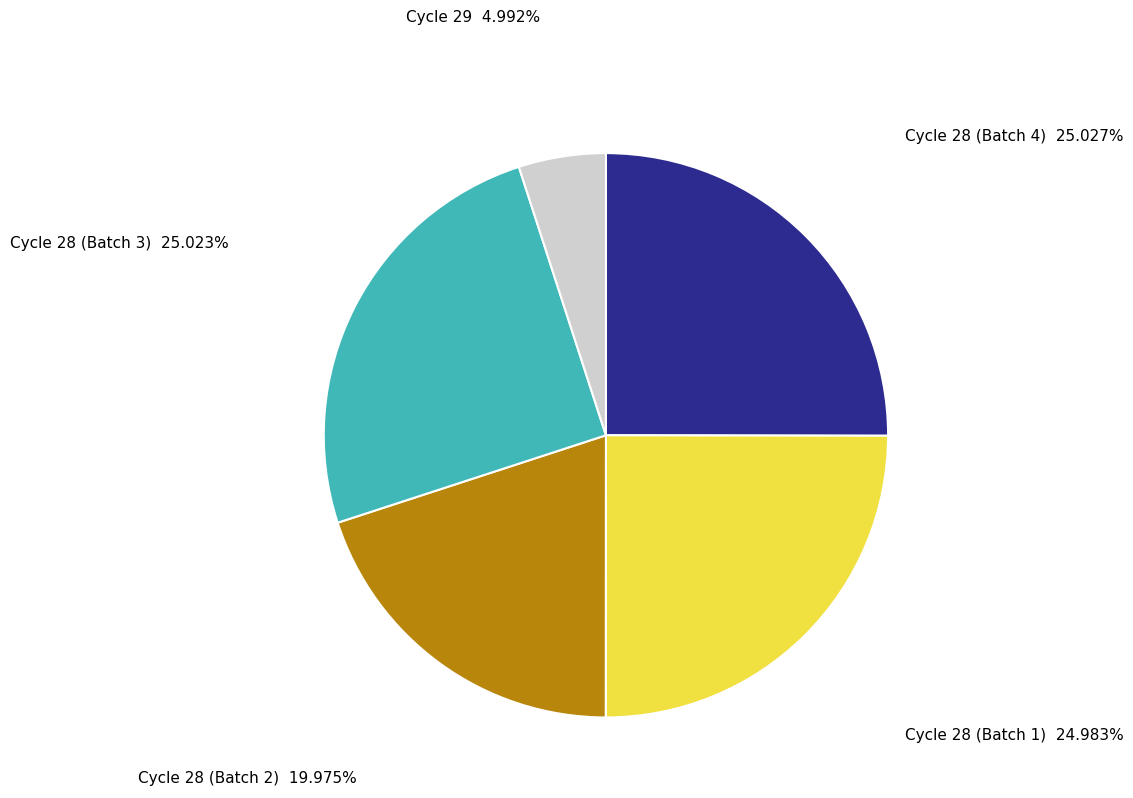

Count the number of slices in the pie.

5